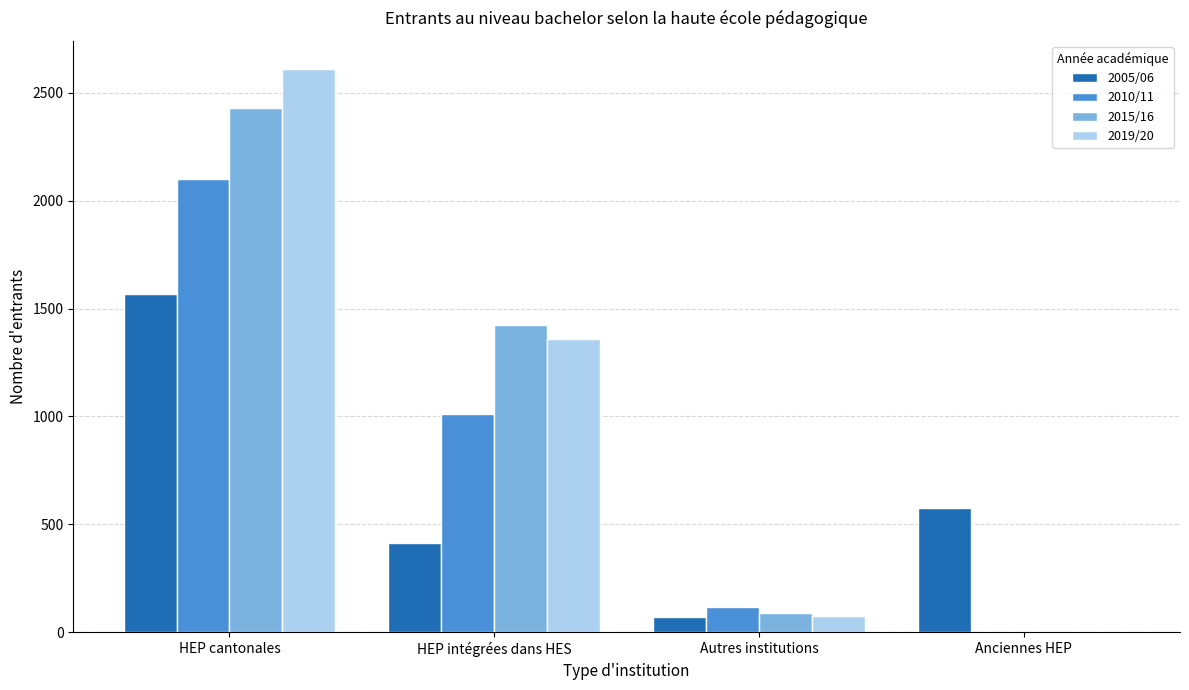

At which label does 2005/06 first exceed 574?

HEP cantonales